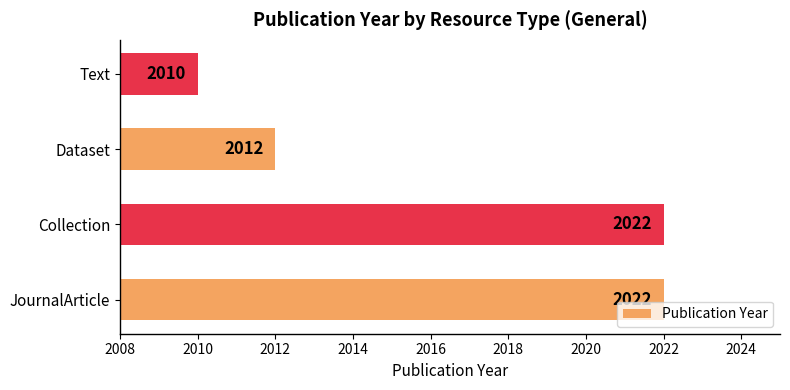

What is the greatest value displayed?

2022